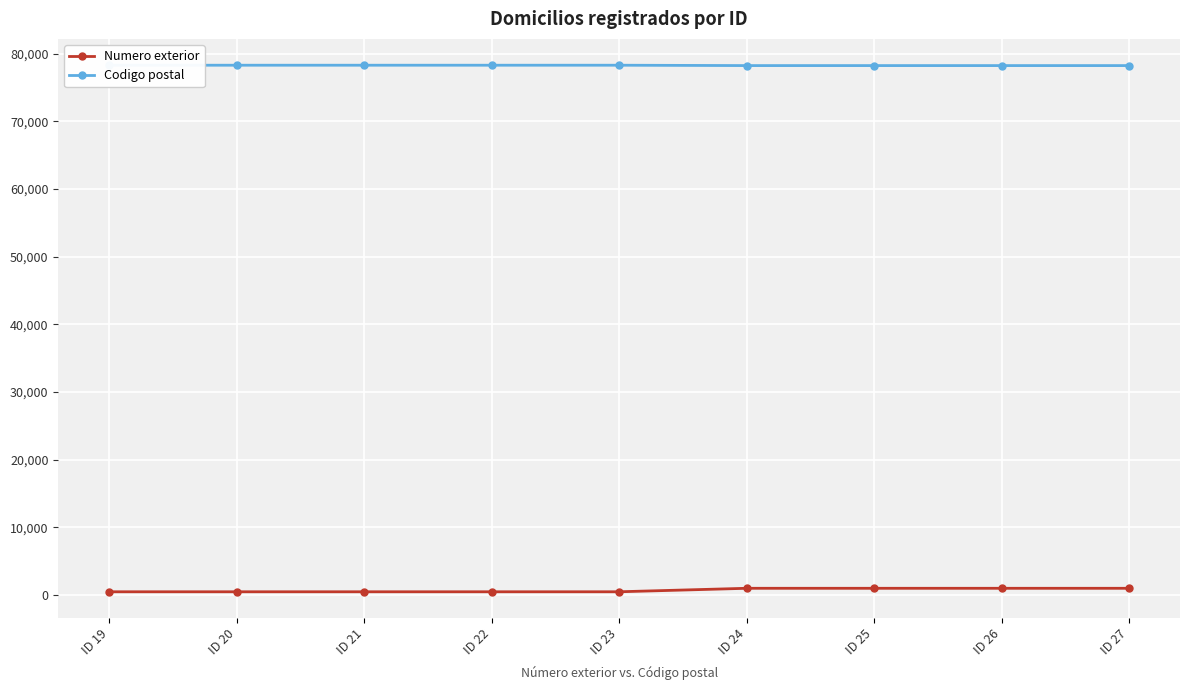

True or false: Numero exterior has a value of 1015 at ID 25.

True